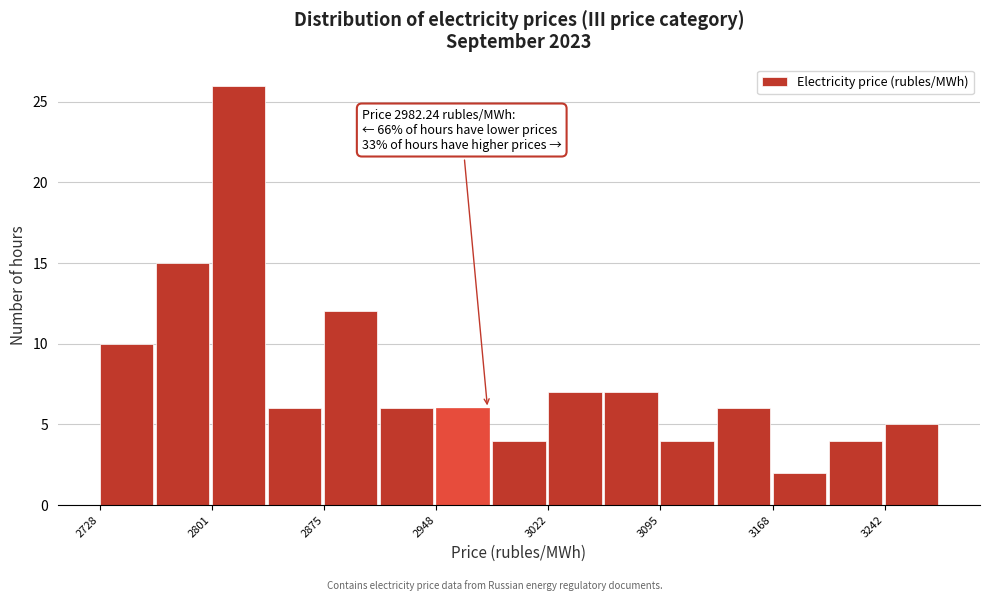

Around what value on the x-axis is the tallest bar? Give the approximate position of its centre, as read against the axis.

2820